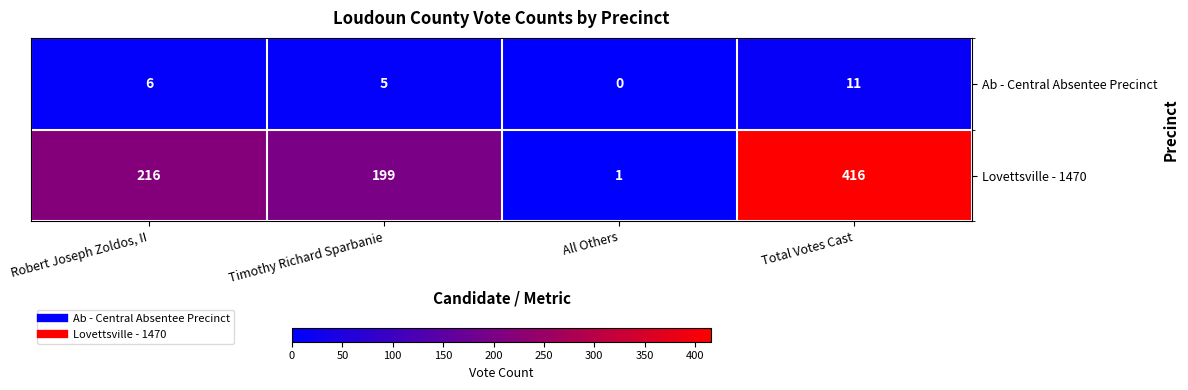

Reading left to right, list all the values displayed in this chart.

Ab - Central Absentee Precinct: Robert Joseph Zoldos, II=6	Timothy Richard Sparbanie=5	All Others=0	Total Votes Cast=11
Lovettsville - 1470: Robert Joseph Zoldos, II=216	Timothy Richard Sparbanie=199	All Others=1	Total Votes Cast=416